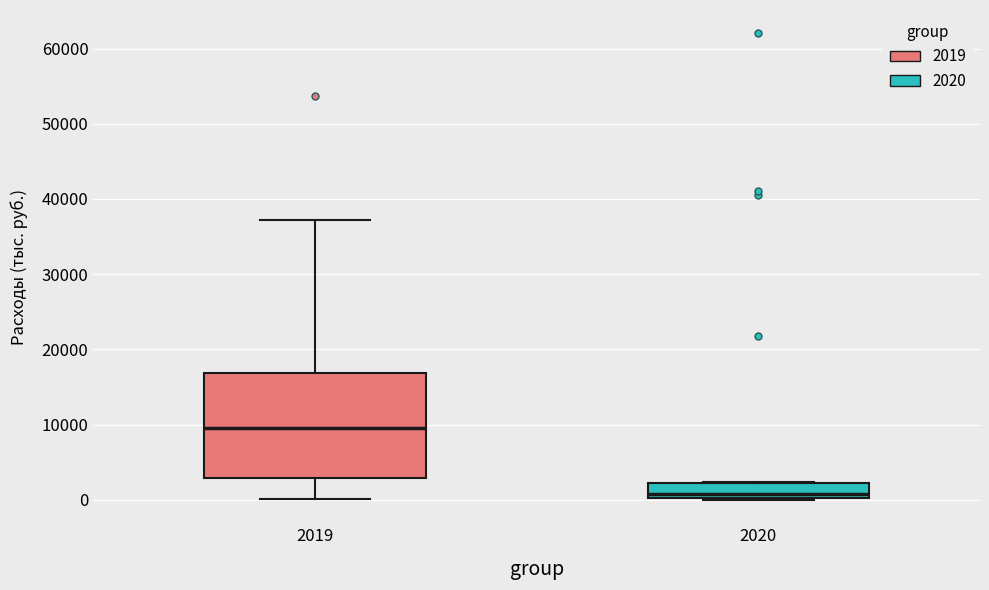

Where does the upper whisker of the box at x = 2019 end on the y-axis? The values are not printed on the chart, so give them approximately, as read against the axis.

37000